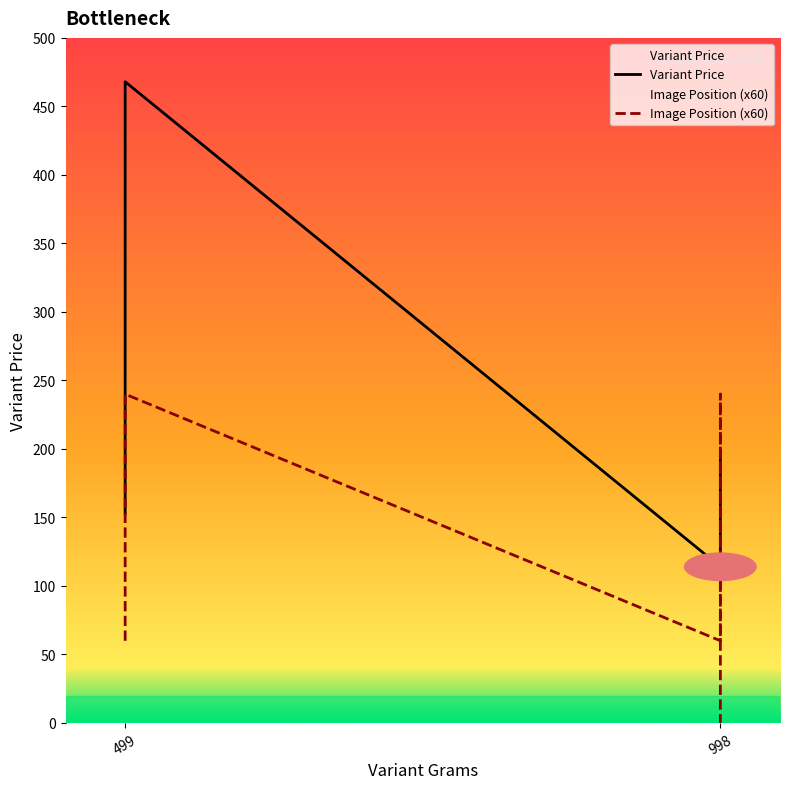

What is the sum of all Variant Price values?

2566